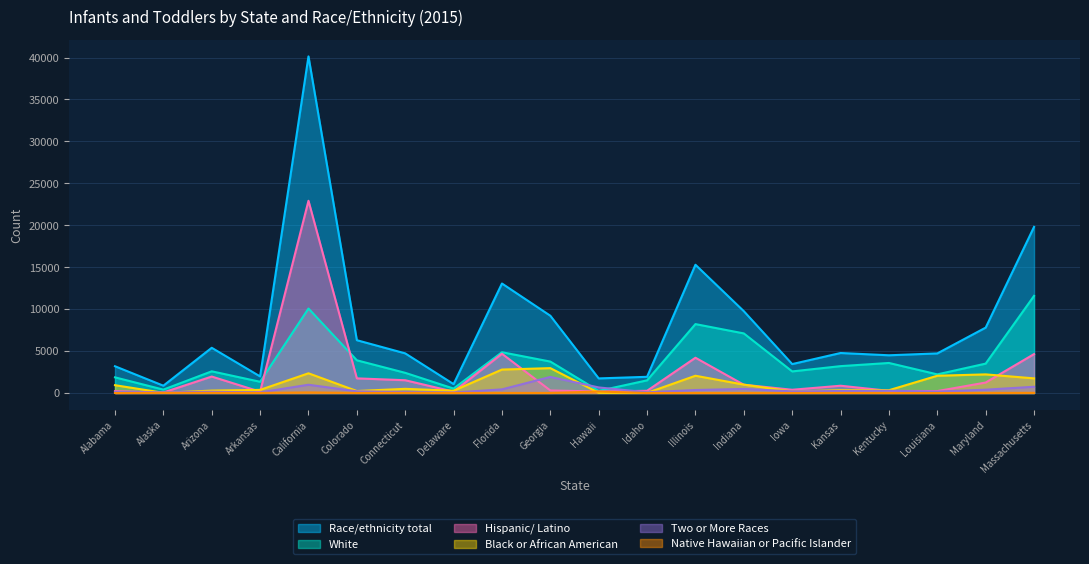

What is the greatest value displayed?

40138